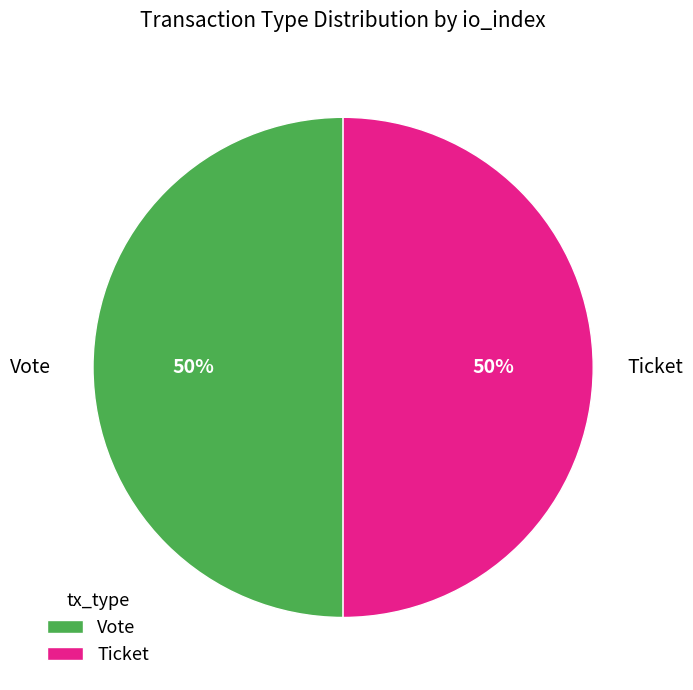

What is the ratio of the value at Vote to the value at Ticket?

1.0